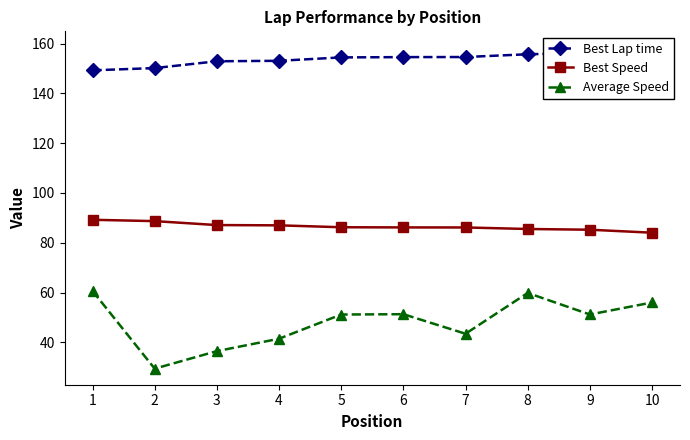

Rank the series by their average value, from highest to lowest.

Best Lap time, Best Speed, Average Speed